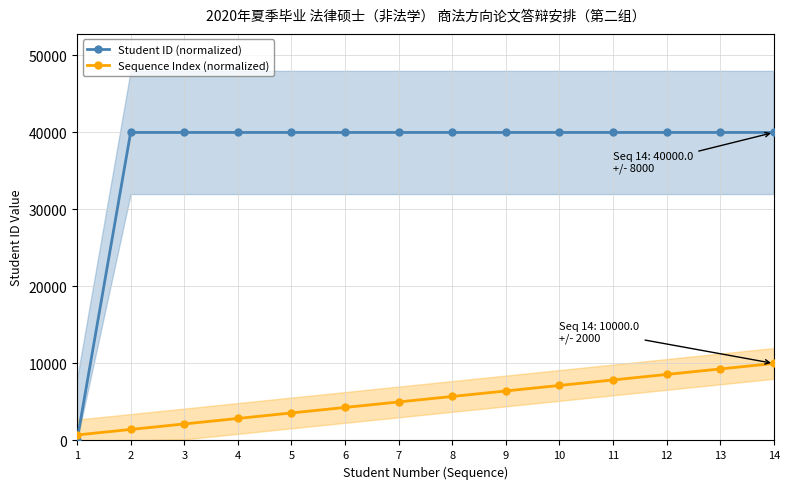

How many data points in Sequence Index (normalized) are less than 5714?

7